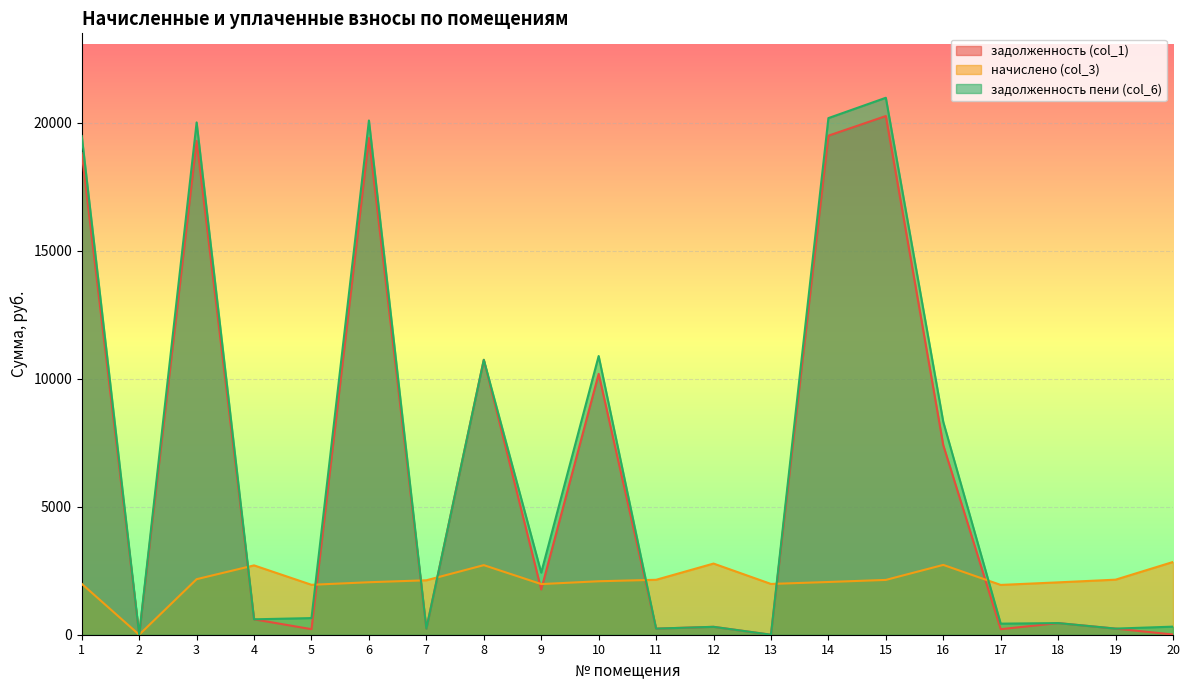

At 5, list the series in order from smallest to largest.

задолженность (col_1), задолженность пени (col_6), начислено (col_3)